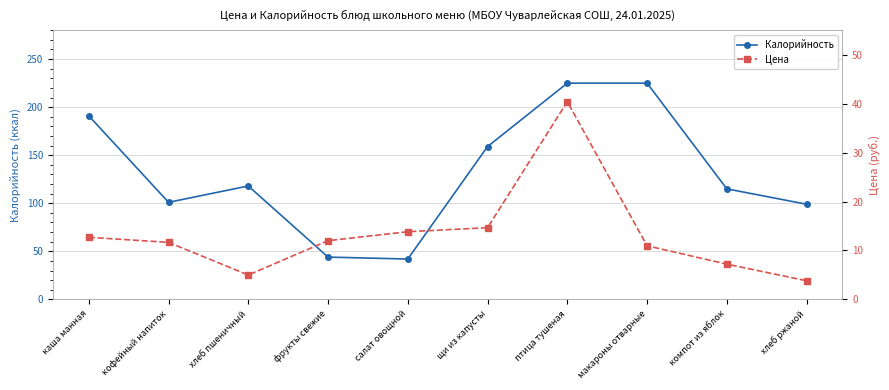

What is the difference between the highest and lowest values at хлеб ржаной?

95.2